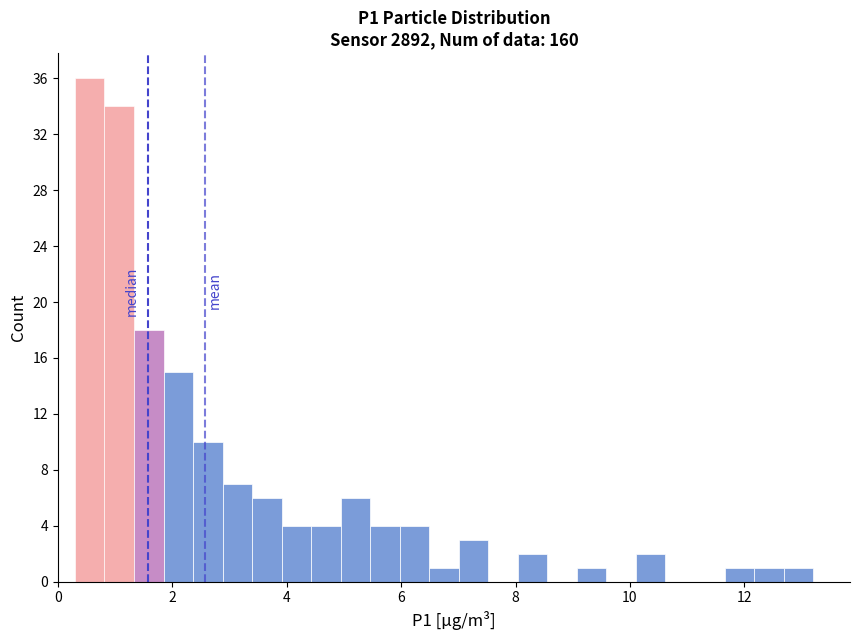

Read against the x-axis, roughly where is the centre of the tallest bar?

0.6